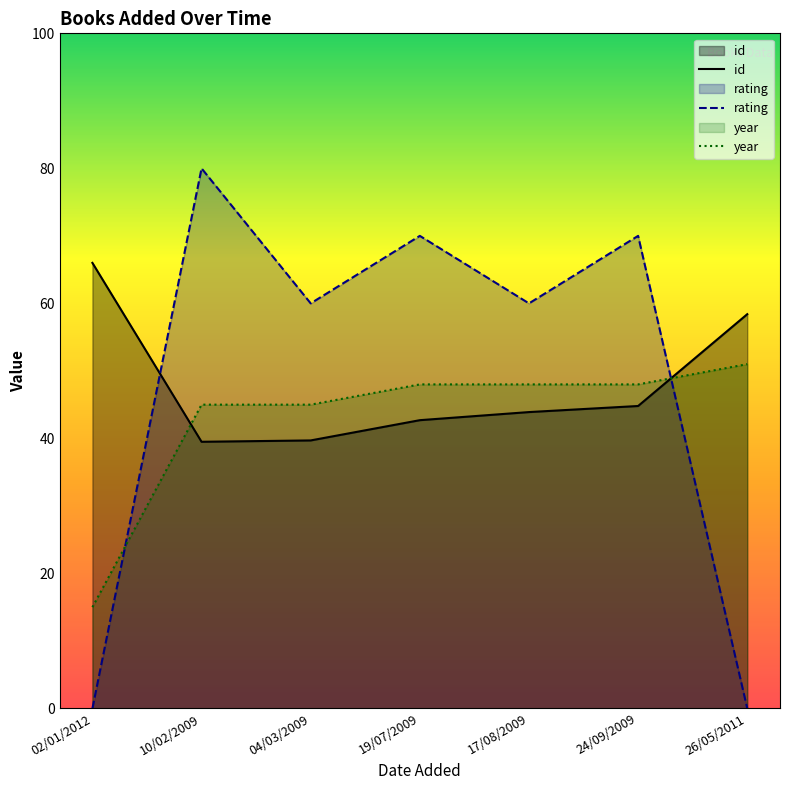

How many intersections are there between year and id?

2